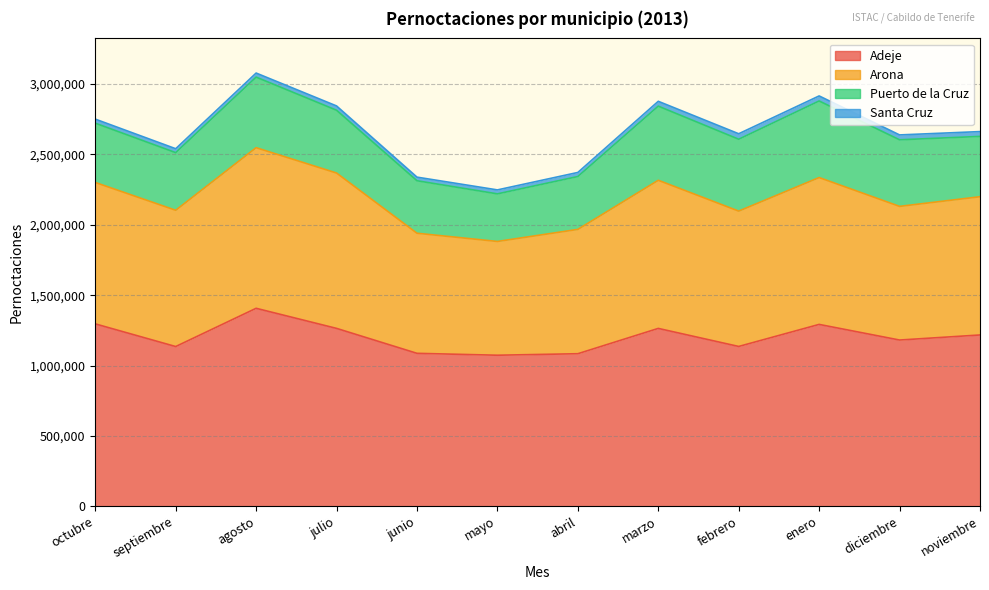

At which category does the chart reach its minimum across all series?

junio